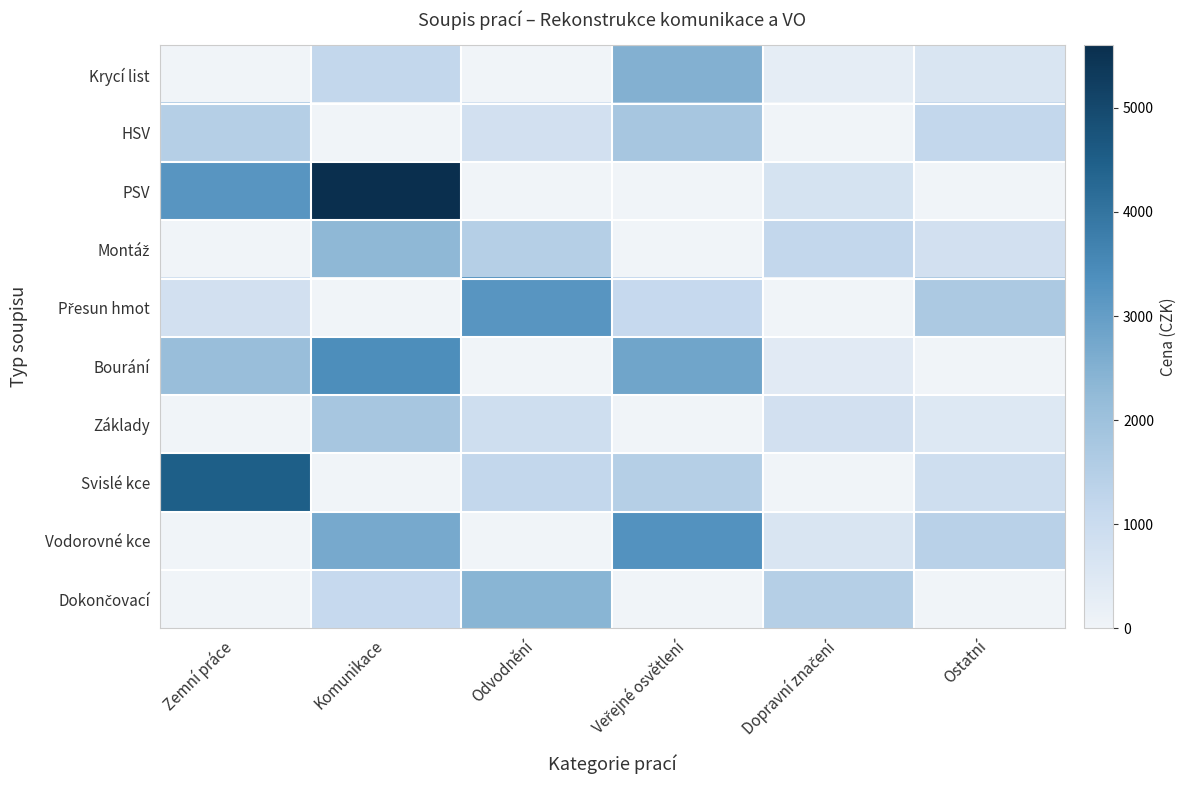

At how many categories does at least one series exceed 4692?

1